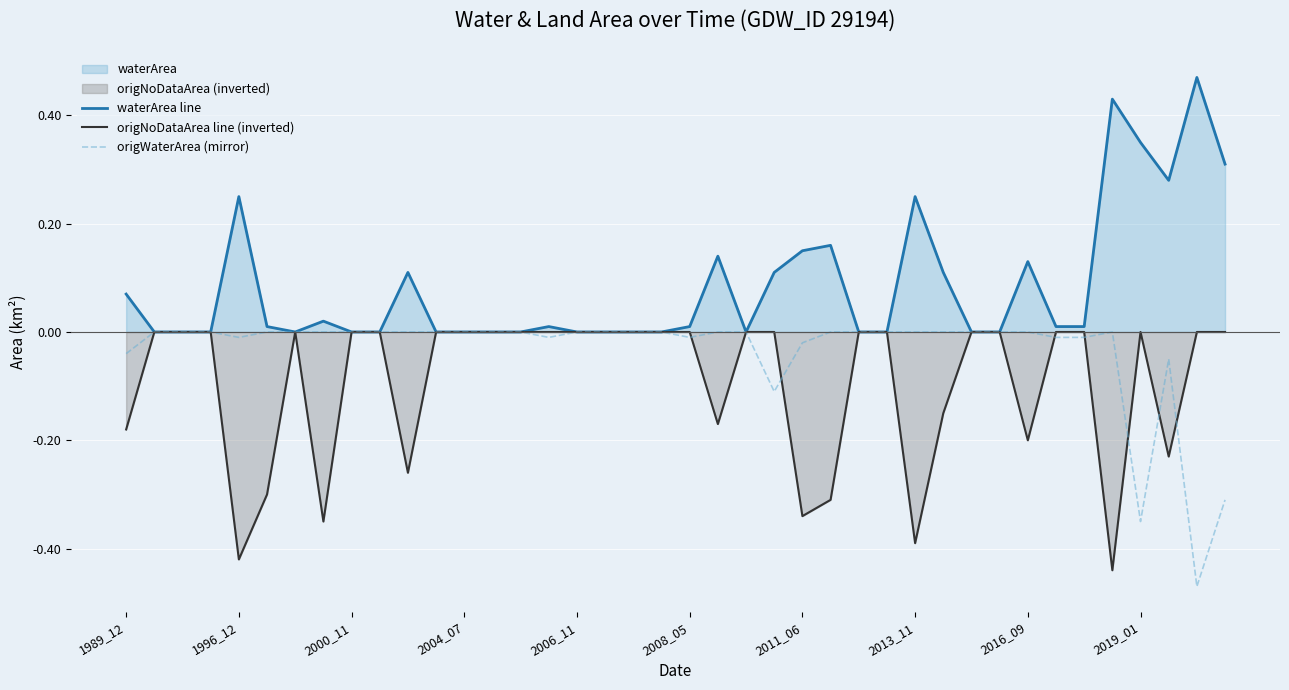

The value of origWaterArea (mirror) at 17 is -0.0. True or false?

True